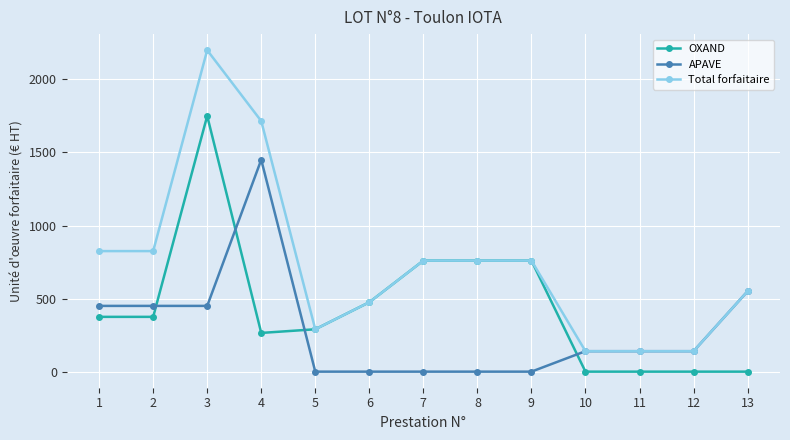

Count the number of categories in the chart.

13